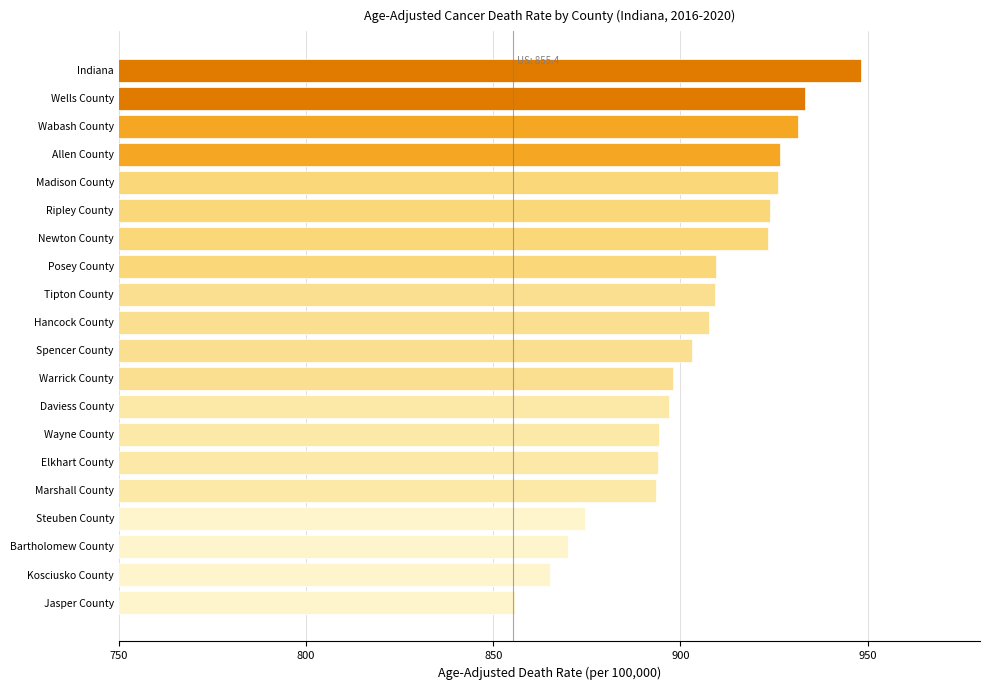

What is the ratio of the value at Kosciusko County to the value at Marshall County?

1.0